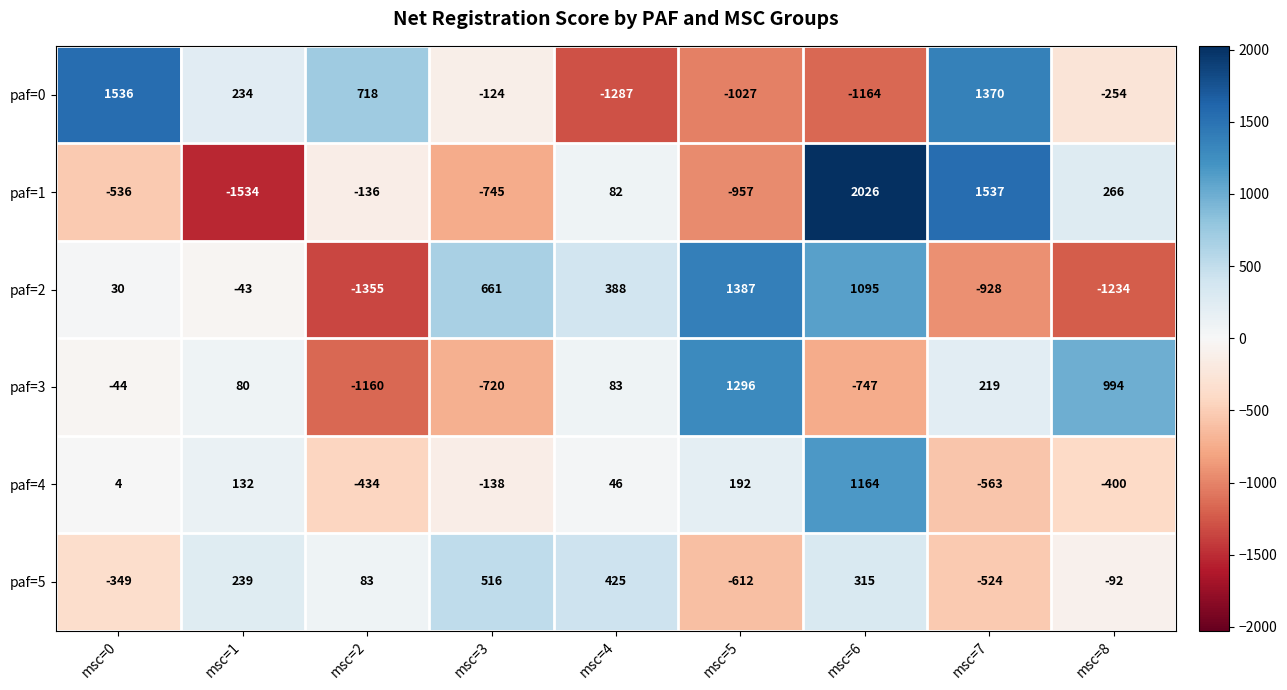

Read the paf=2 value at msc=8.

-1234